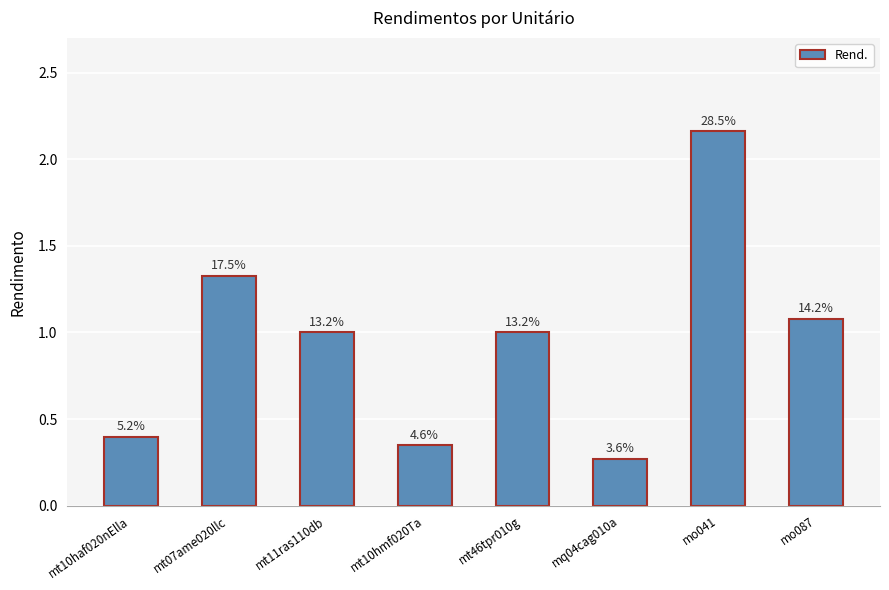

Which category has the lowest value across all series?

mq04cag010a